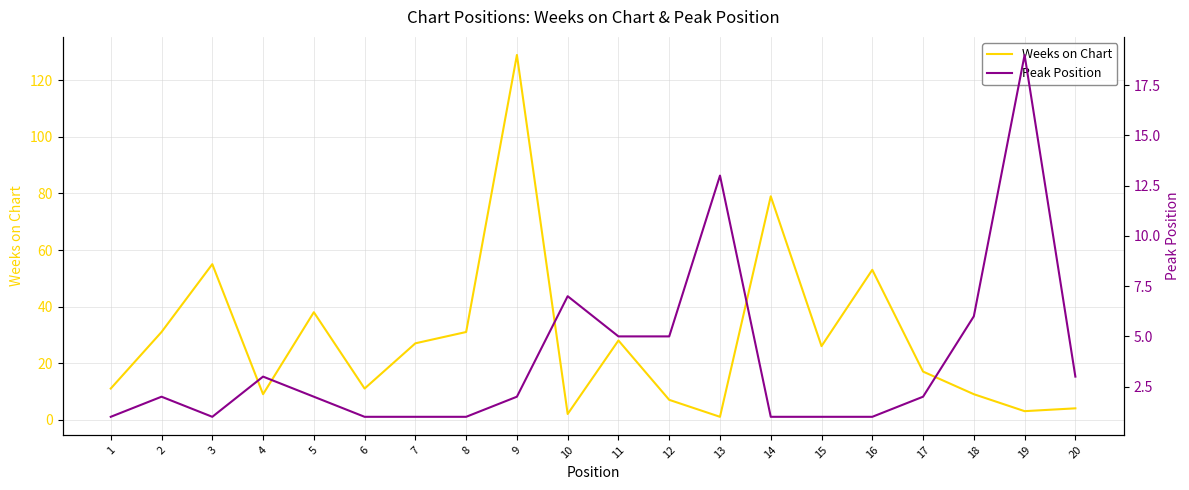

What is the value of the Weeks on Chart point at the 10th from the left?

2